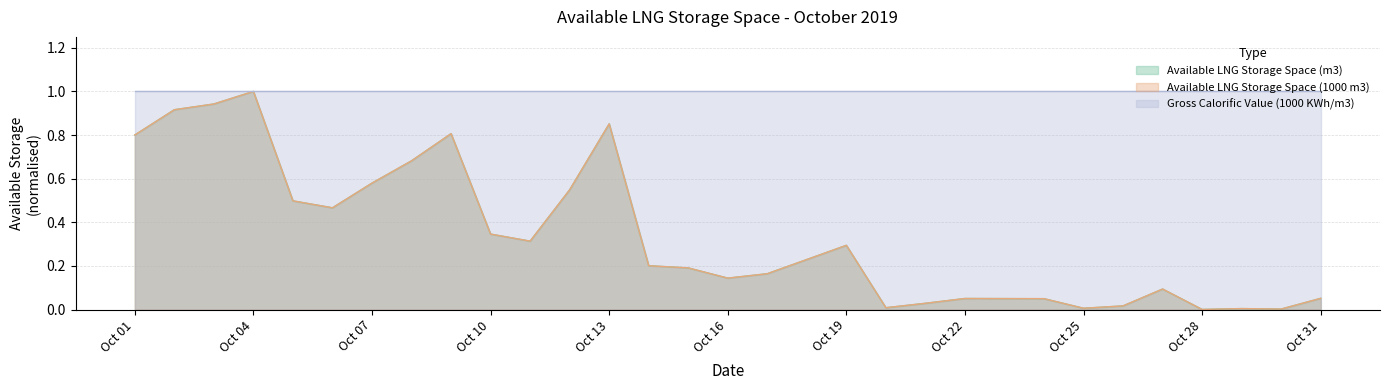

Between Oct 01 and Oct 16, which series saw the biggest shift?

Available LNG Storage Space (m3)